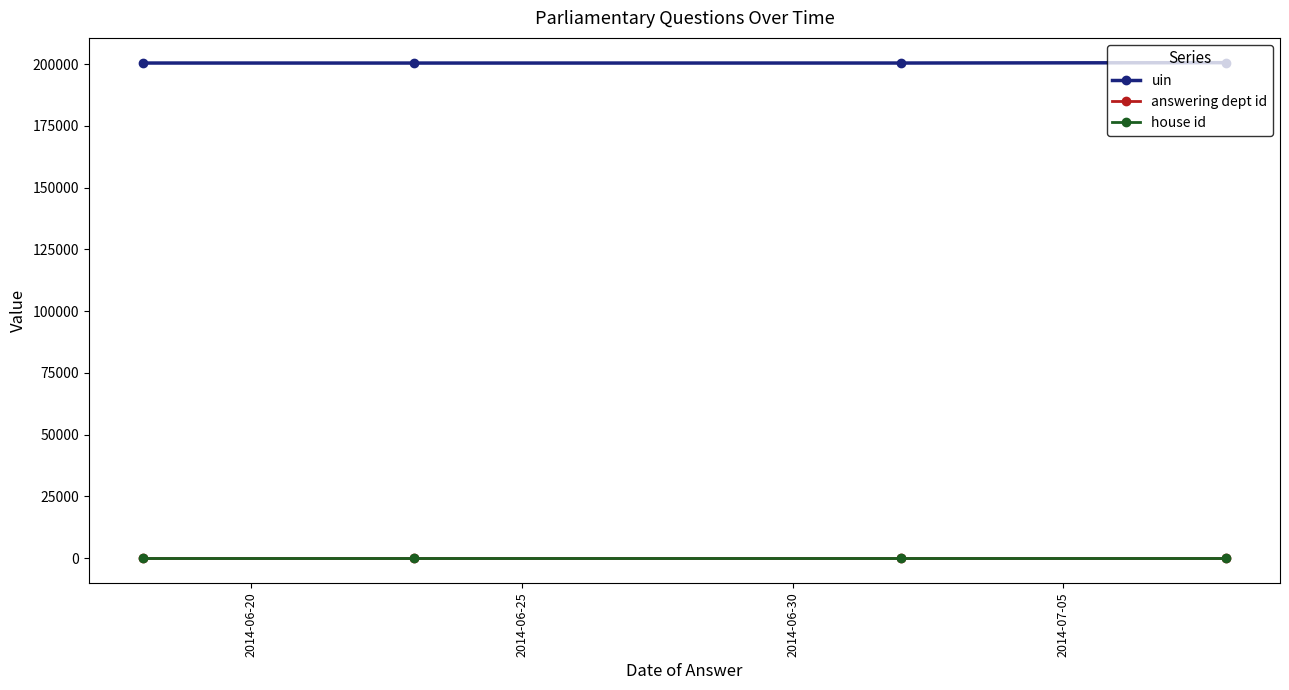

True or false: house id and uin intersect in this chart.

False